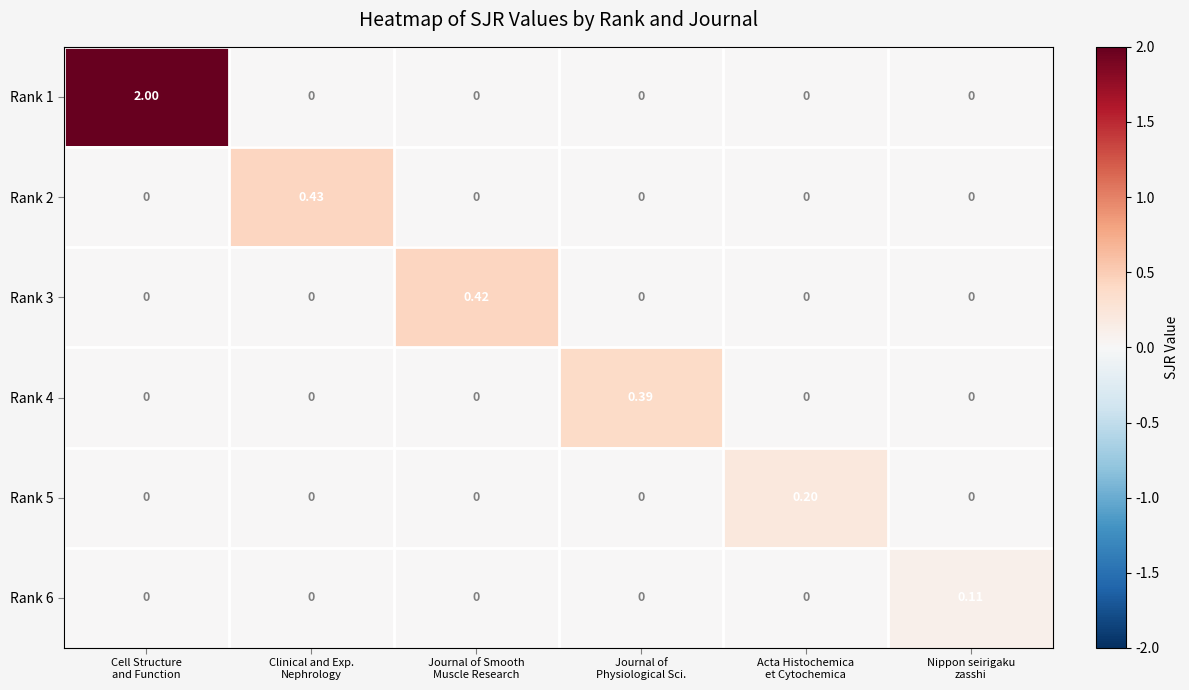

How many series are shown in this chart?

6